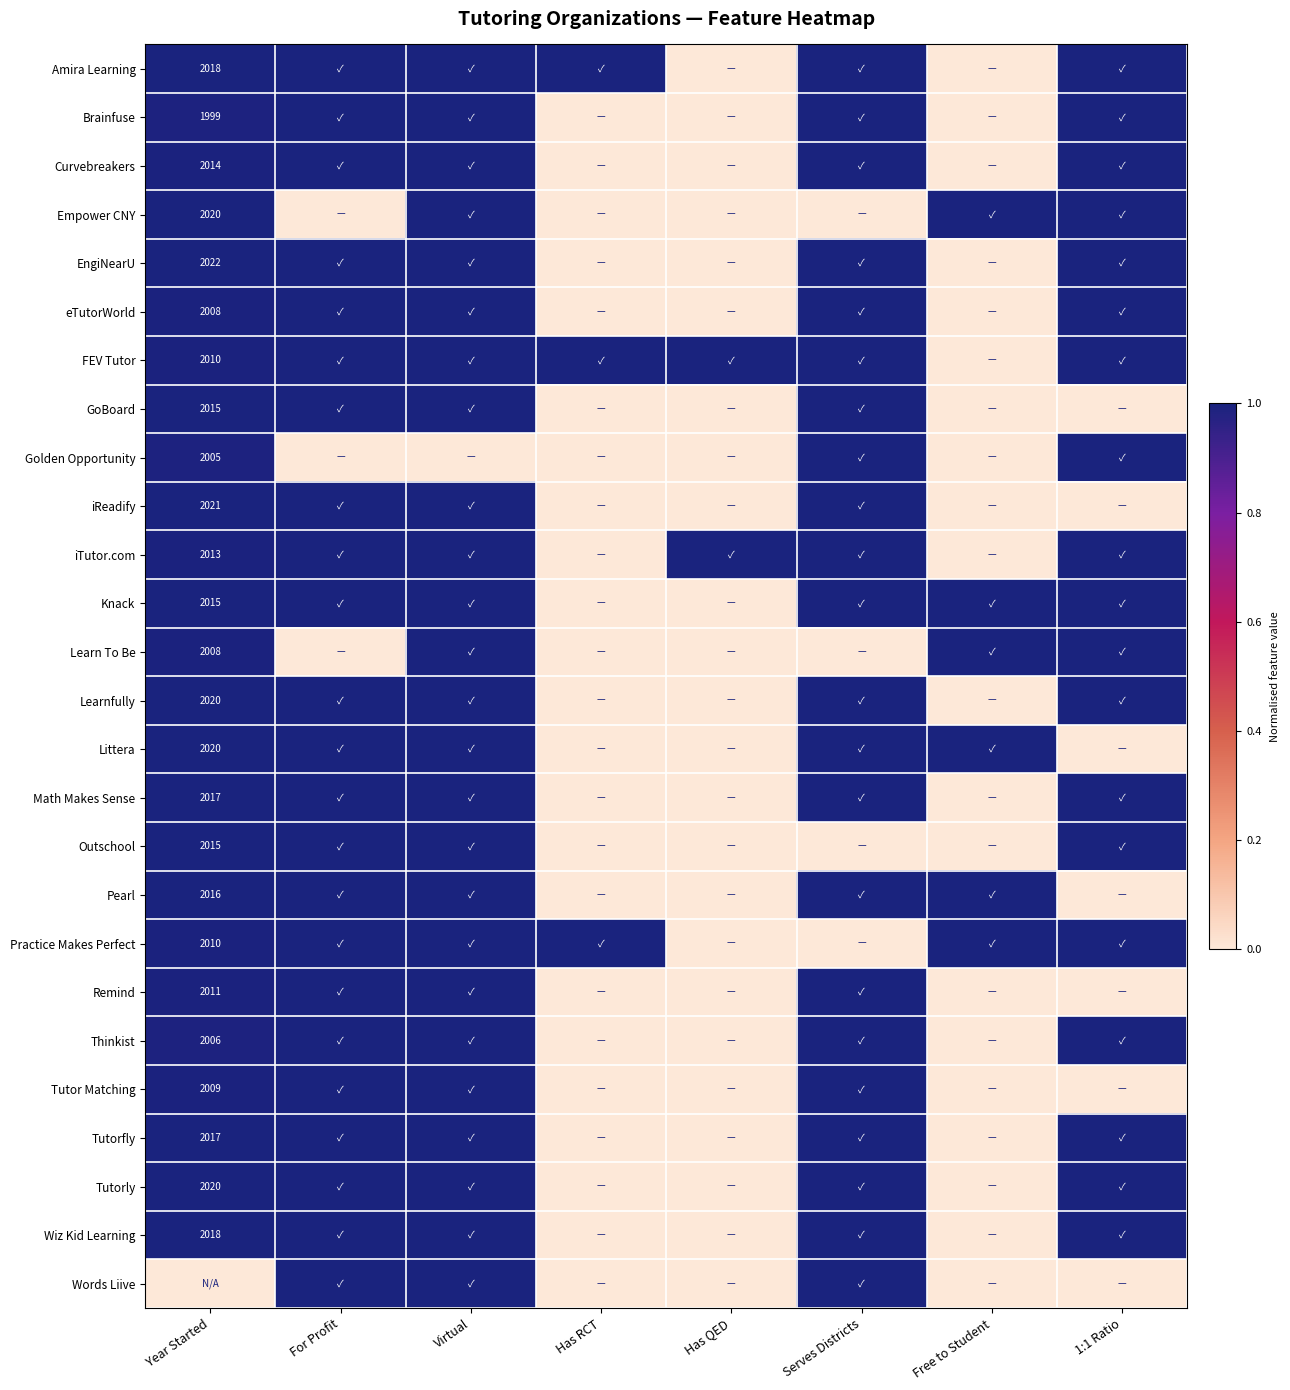

How many values in iReadify are above zero?

4